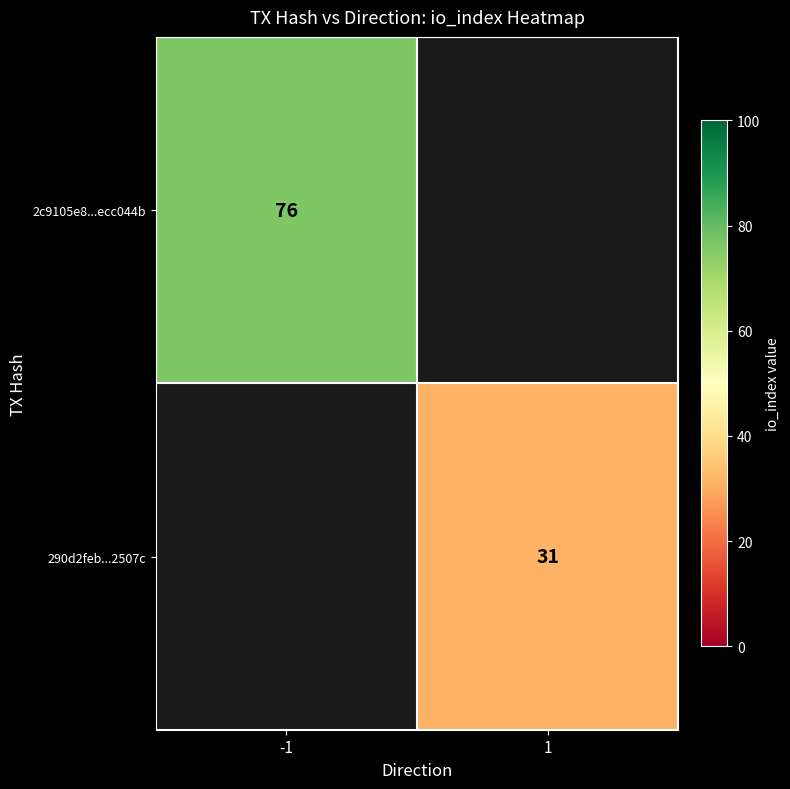

The 2c9105e8...ecc044b series shows 76 at -1. True or false?

True